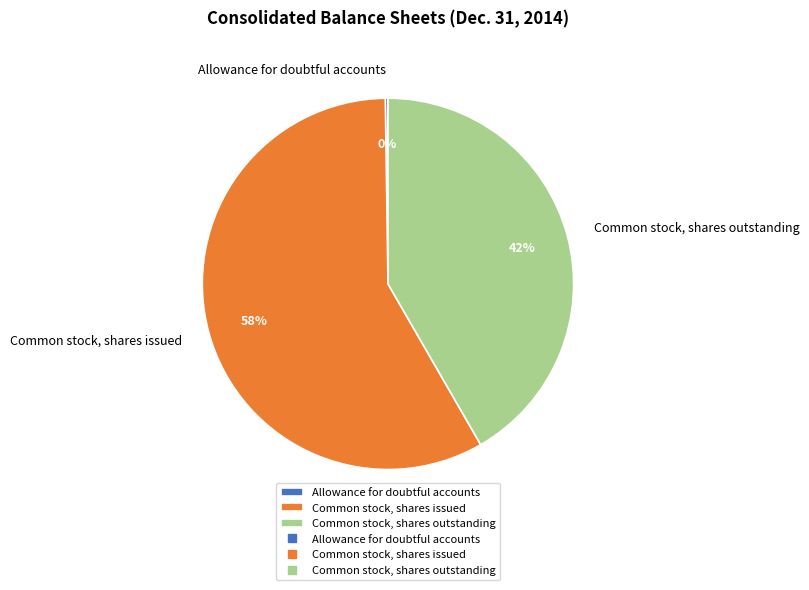

Which category has the biggest portion of the pie?

Common stock, shares issued